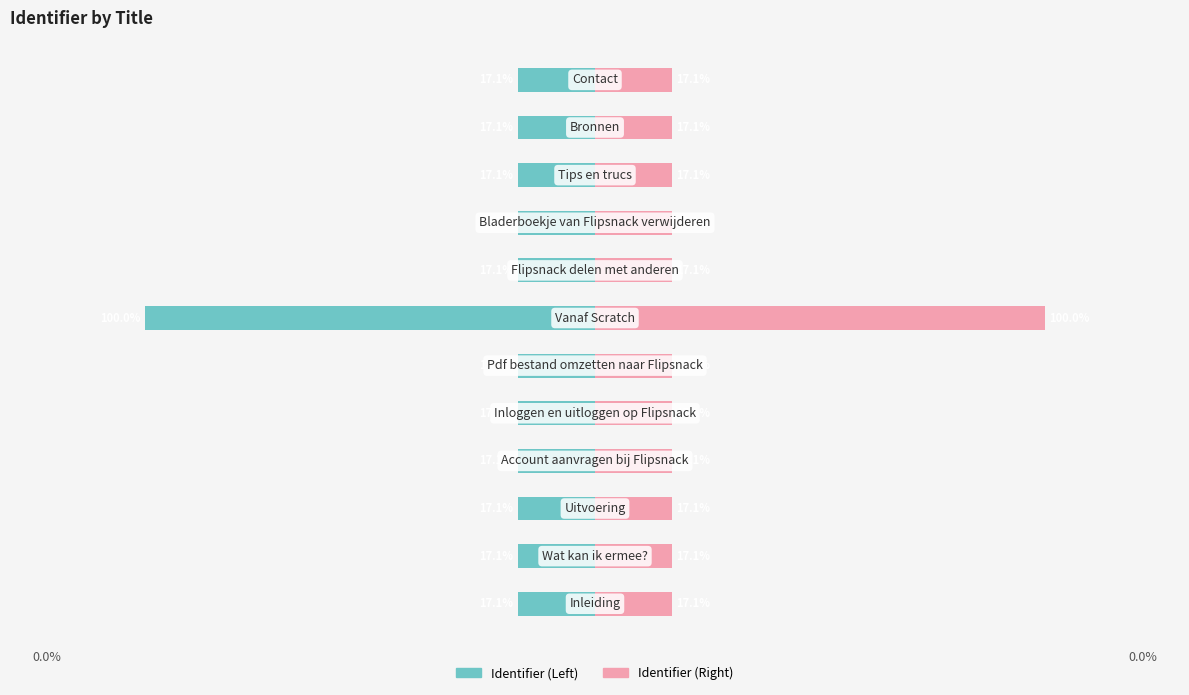

Reading left to right, what are all the values shown in this chart?

Identifier (Left): -0.2	-0.2	-0.2	-0.2	-0.2	-0.2	-1.0	-0.2	-0.2	-0.2	-0.2	-0.2
Identifier (Right): 0.2	0.2	0.2	0.2	0.2	0.2	1.0	0.2	0.2	0.2	0.2	0.2